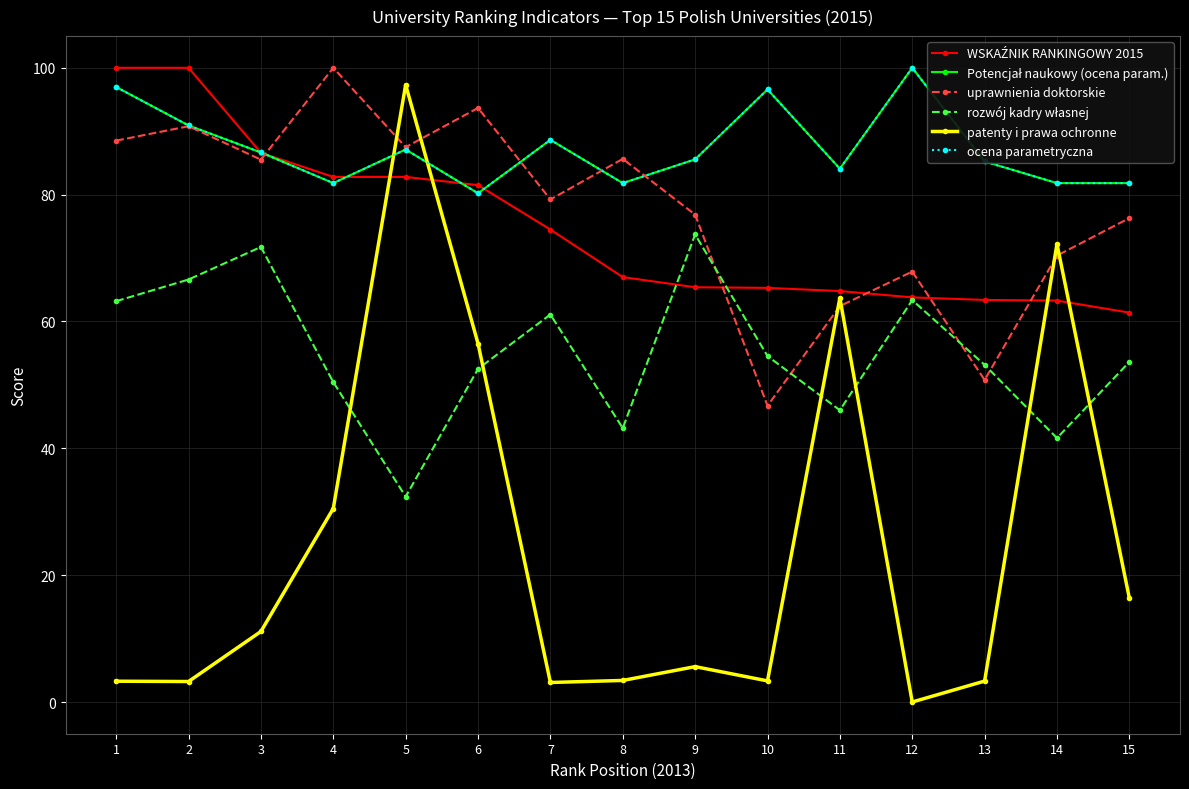

Is it true that WSKAŹNIK RANKINGOWY 2015 equals 61.4 at 15?

True